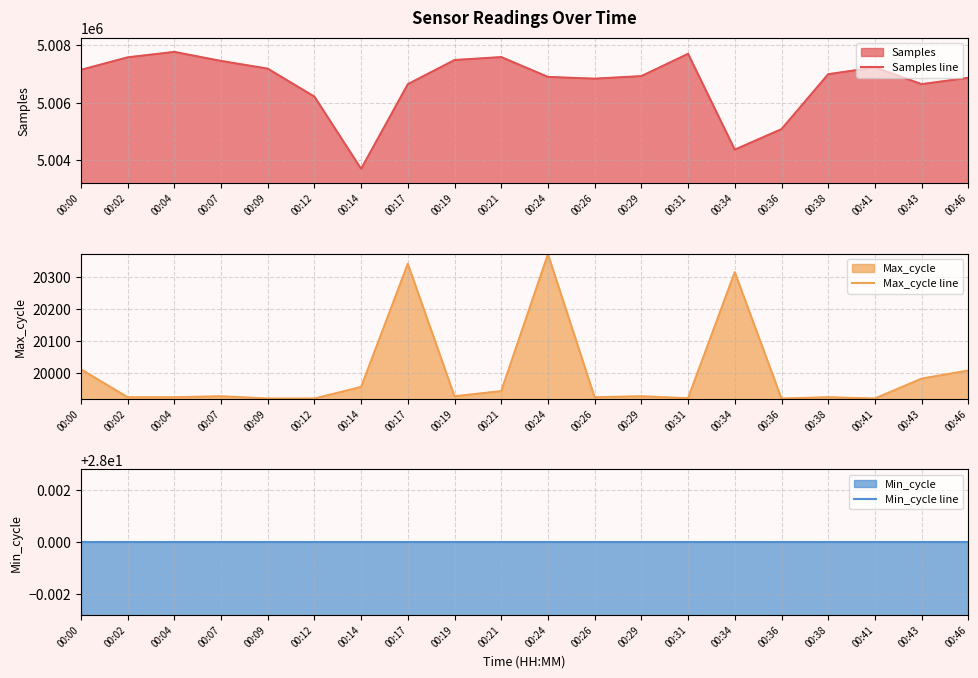

Between 00:00 and 00:02, which series saw the biggest shift?

Samples line